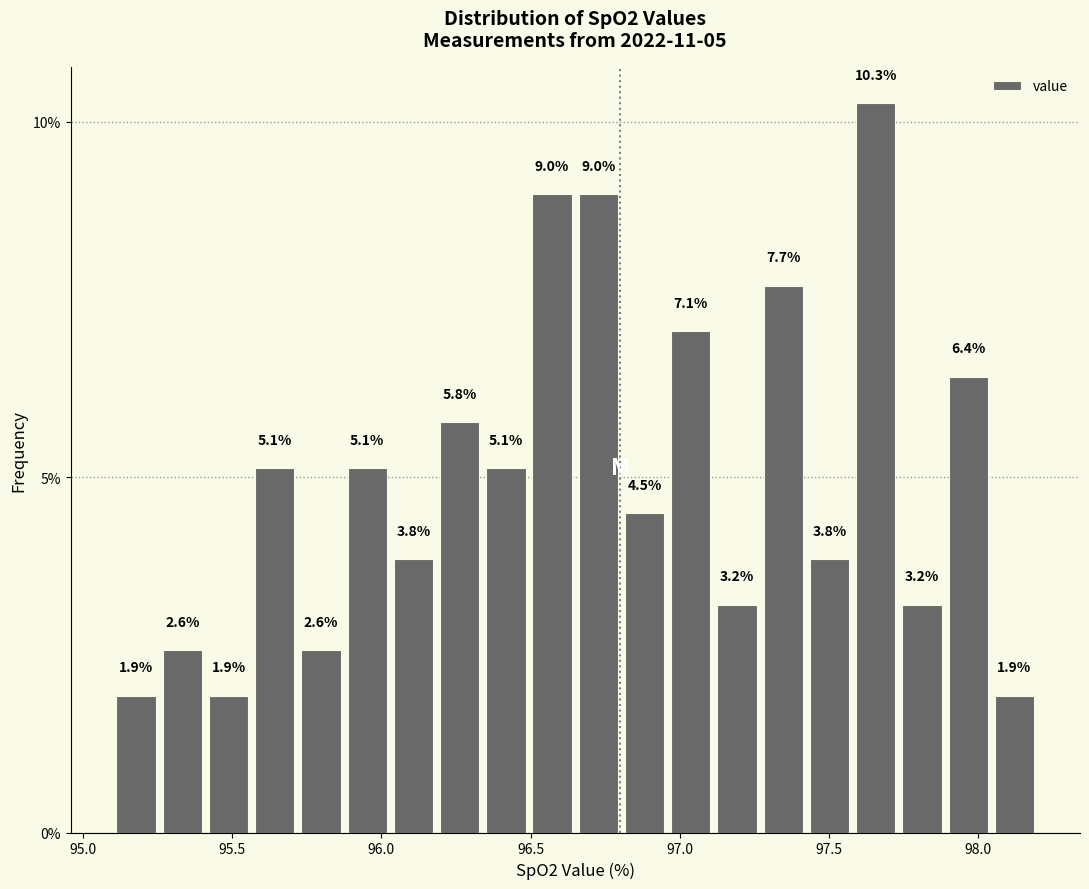

Around what value on the x-axis is the tallest bar? Give the approximate position of its centre, as read against the axis.

97.65